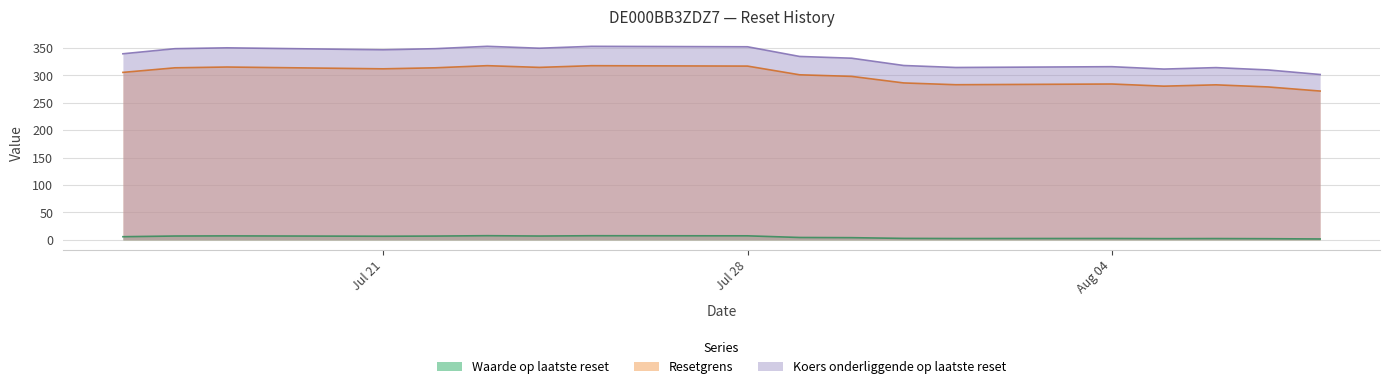

At which label does Koers onderliggende op laatste reset first exceed 339?

2025-07-16